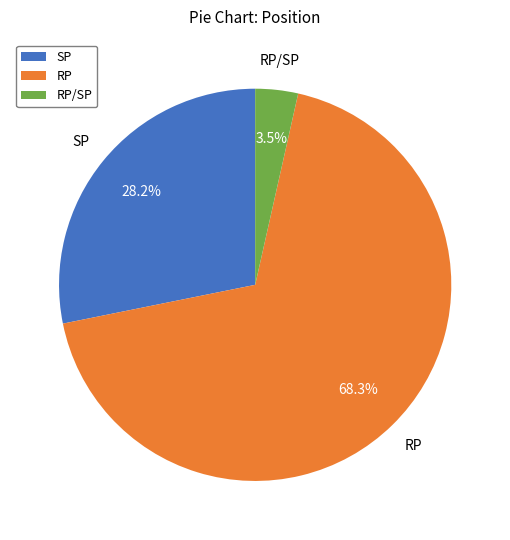

Which category has the biggest portion of the pie?

RP